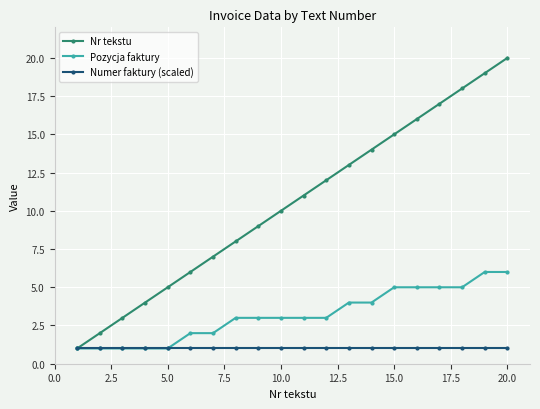

Rank the series by their average value, from highest to lowest.

Nr tekstu, Pozycja faktury, Numer faktury (scaled)